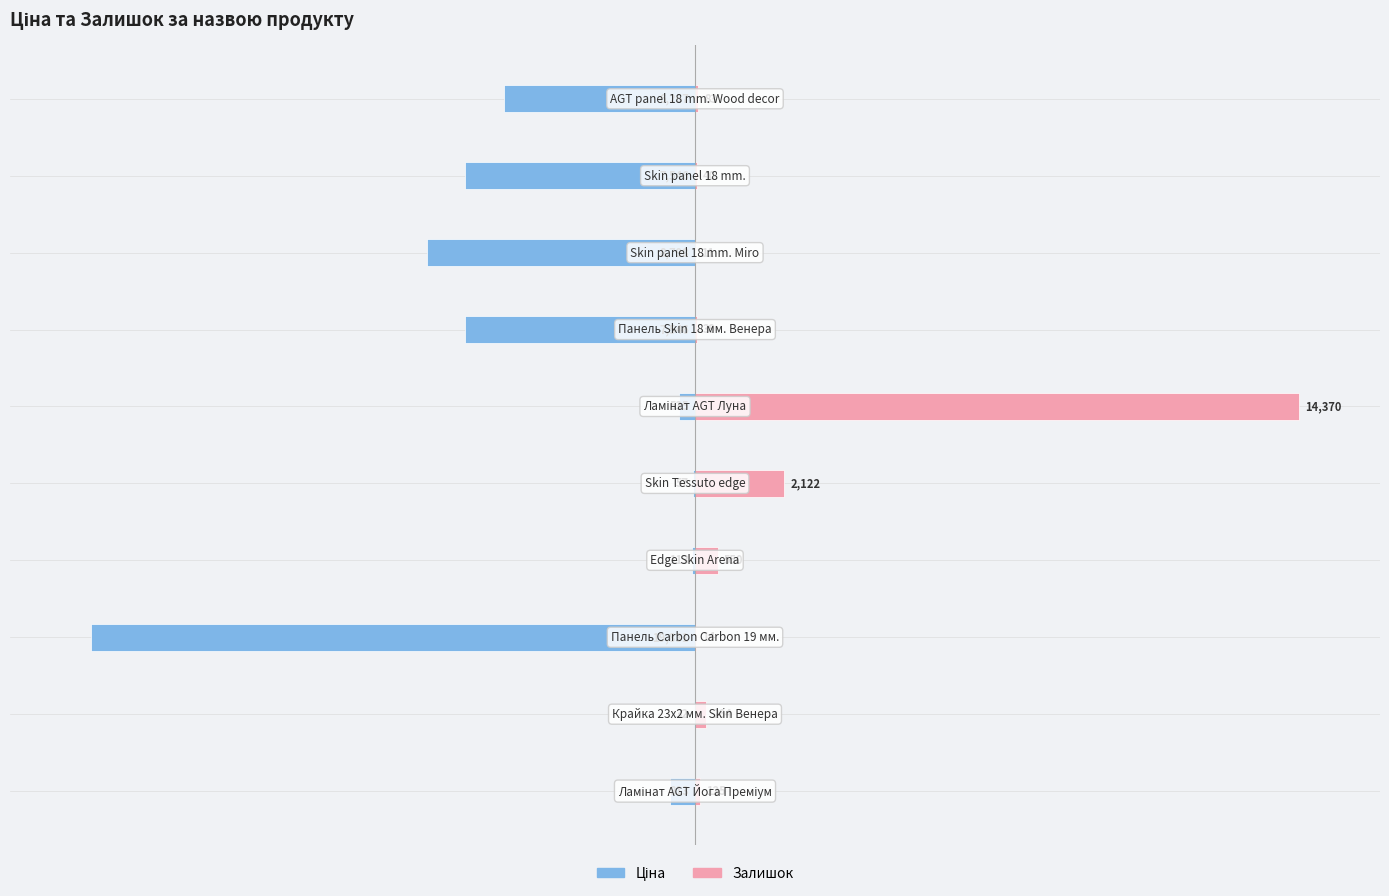

True or false: Ціна has a value of -9.5 at 6.

False